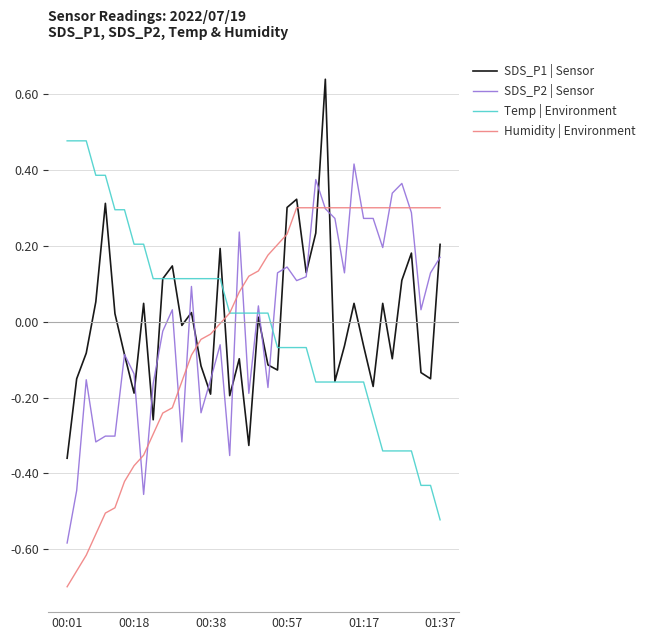

Rank the series by their maximum value, from highest to lowest.

SDS_P1 | Sensor, Temp | Environment, SDS_P2 | Sensor, Humidity | Environment